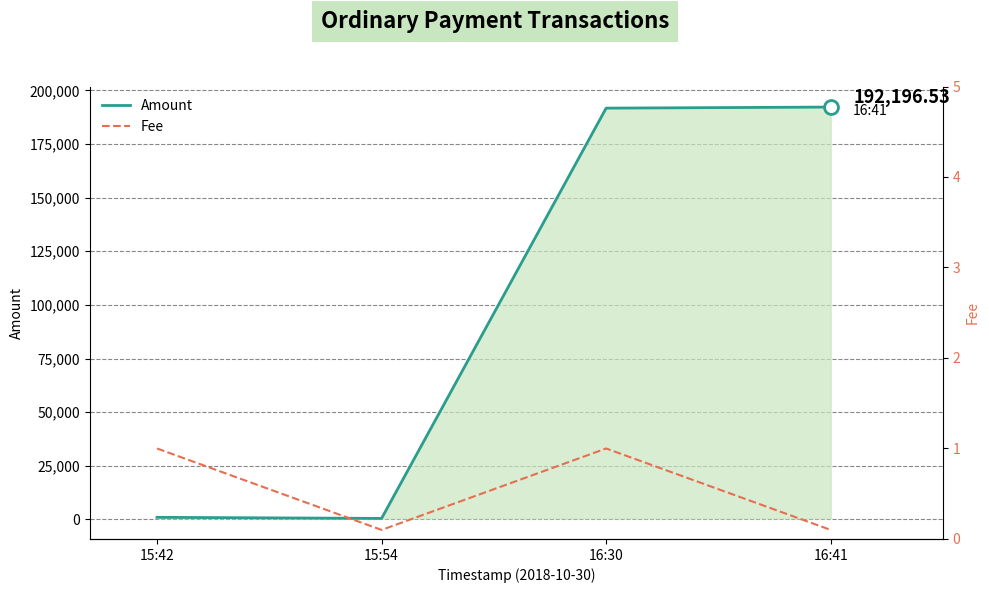

The value of Amount at 16:41 is 50794.5. True or false?

False